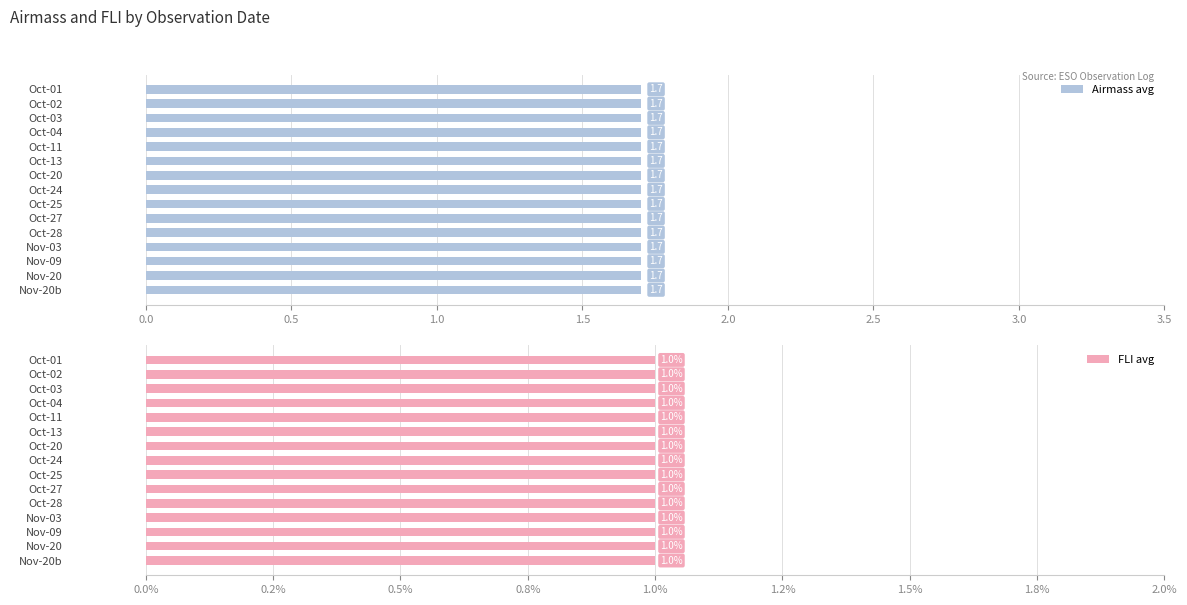

Which series changed the most between 3 and 8?

airmass_values